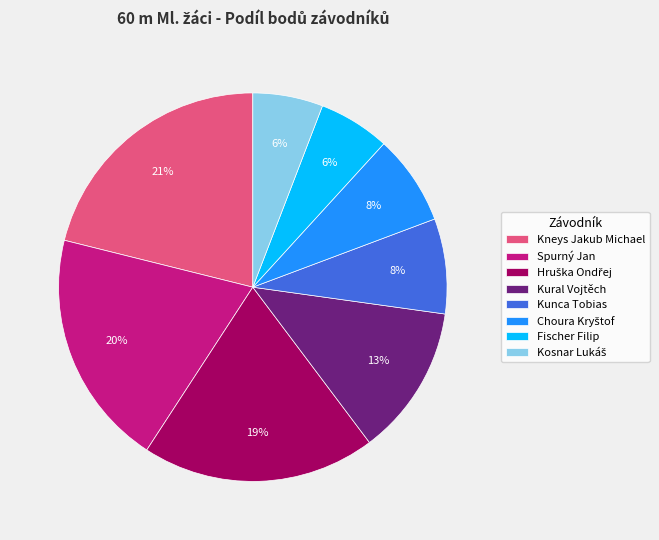

To the nearest percent, what portion does Fischer Filip represent?

6%